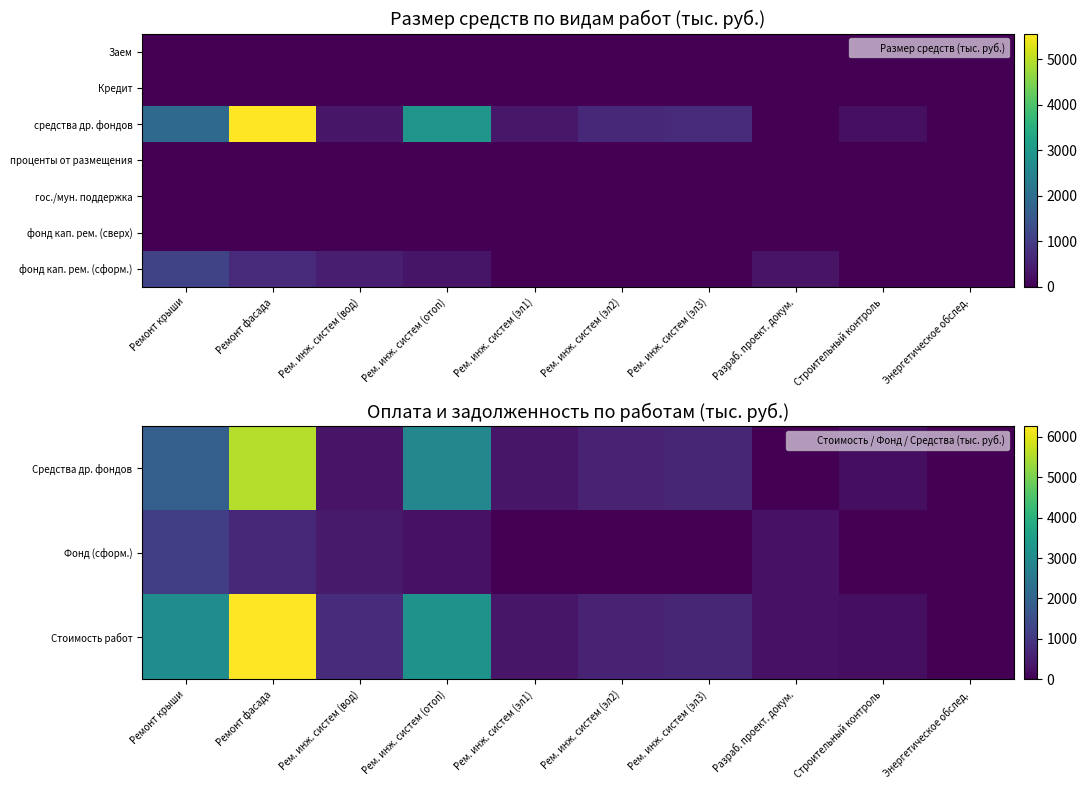

Between Разраб. проект. докум. and Ремонт фасада, which is larger?

Ремонт фасада